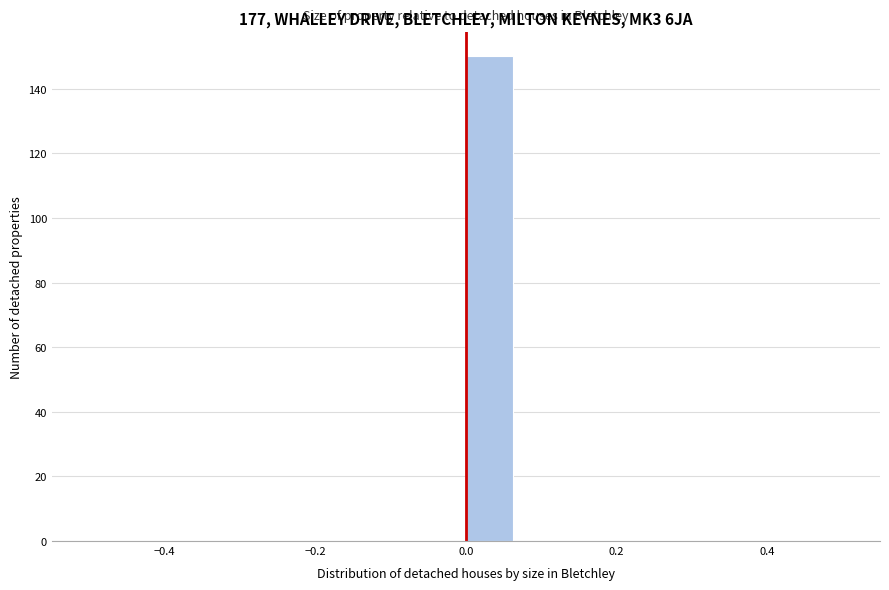

Around what value on the x-axis is the tallest bar? Give the approximate position of its centre, as read against the axis.

0.04